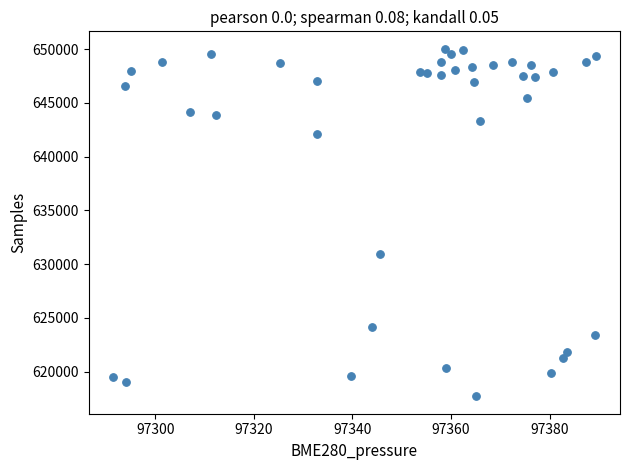

What is the range of Y values (max minus min)?

32342